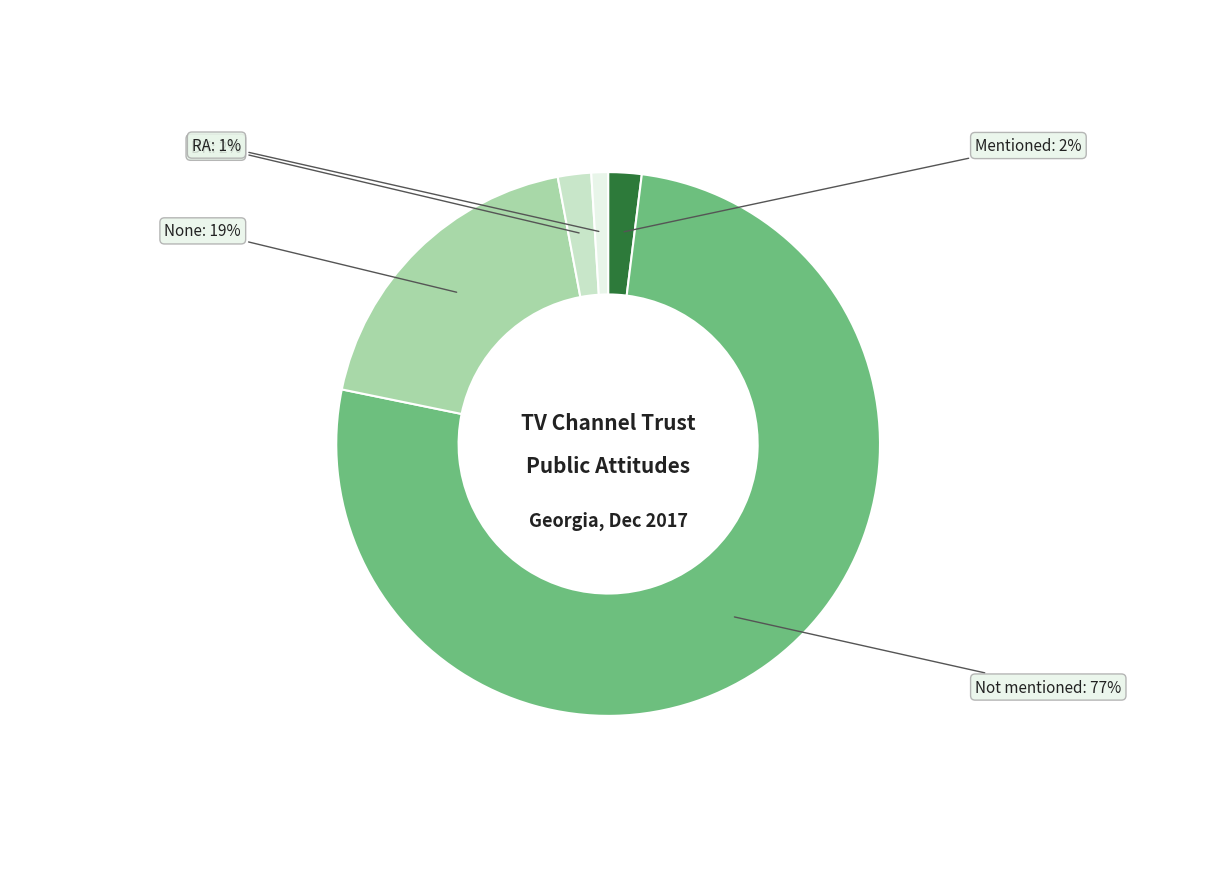

Which has a higher value, Mentioned or Not mentioned?

Not mentioned